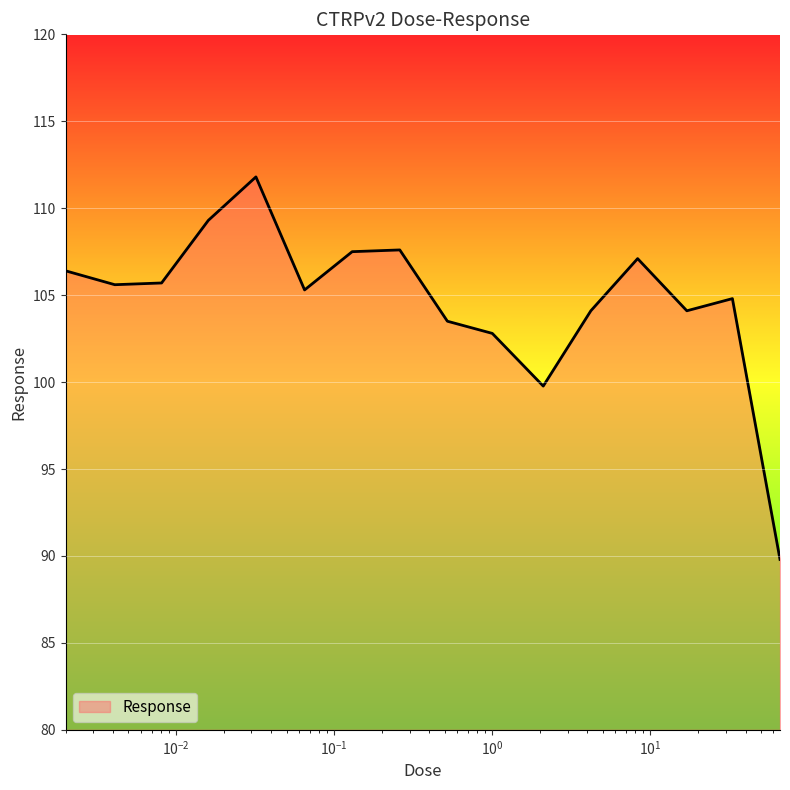

What is the minimum value shown in the chart?

89.8